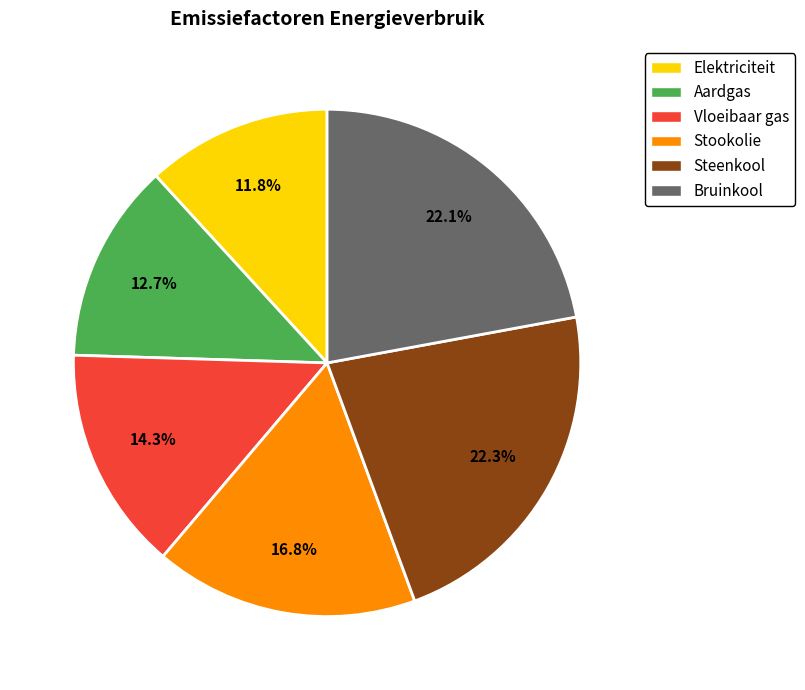

What is the smallest slice in the pie chart?

Elektriciteit